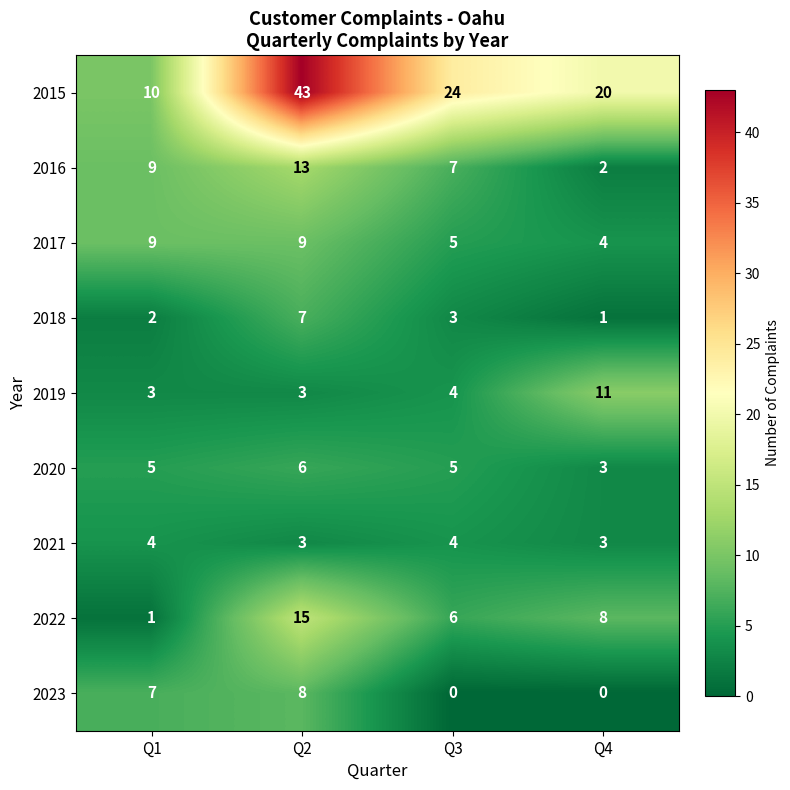

At which category does the chart reach its peak across all series?

Q2